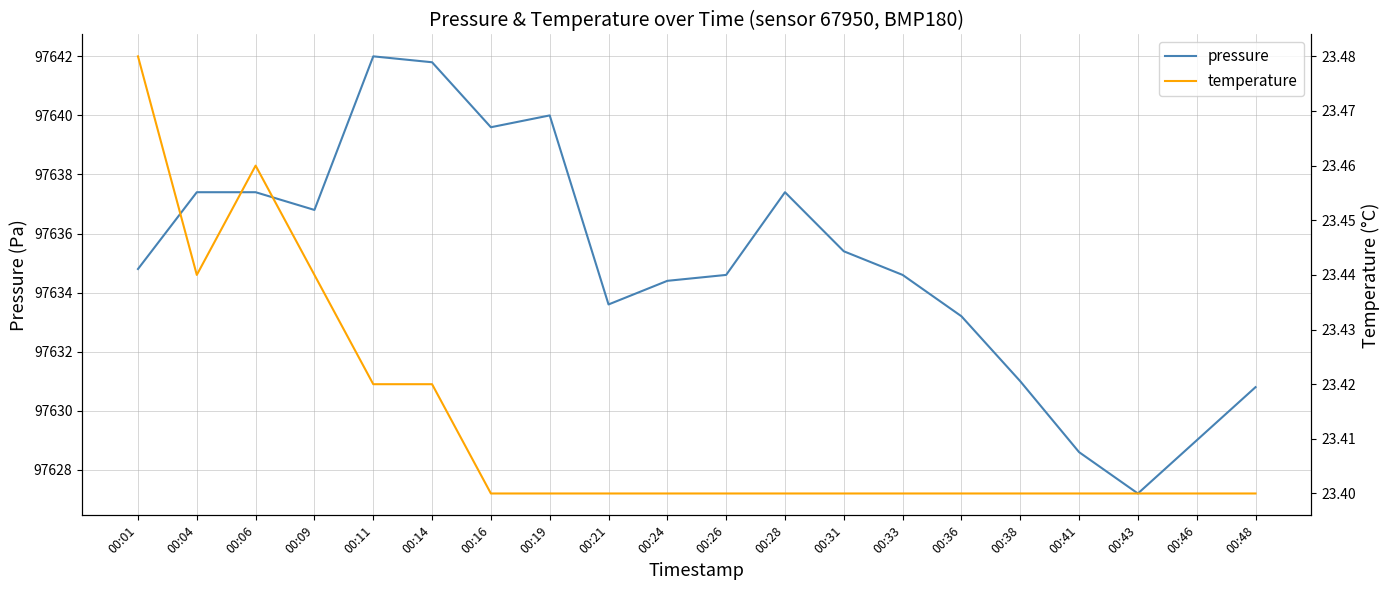

What is the smallest value displayed?

23.4